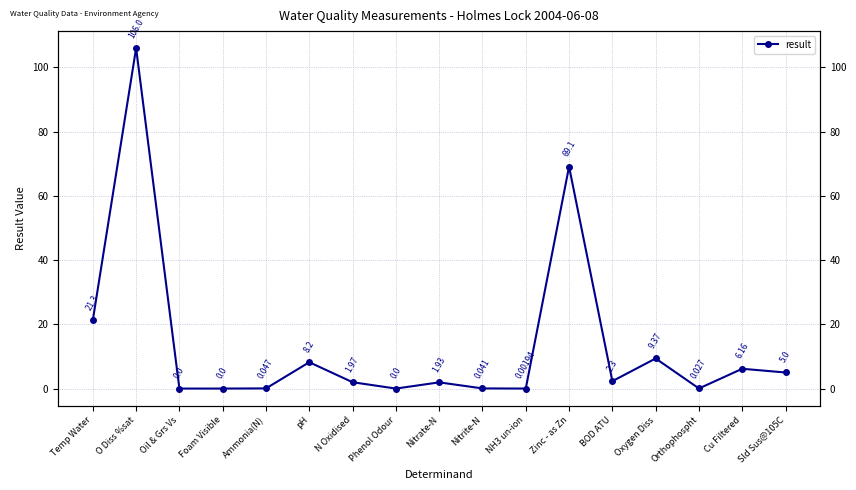

What is the difference between the second highest and second lowest values?

69.1